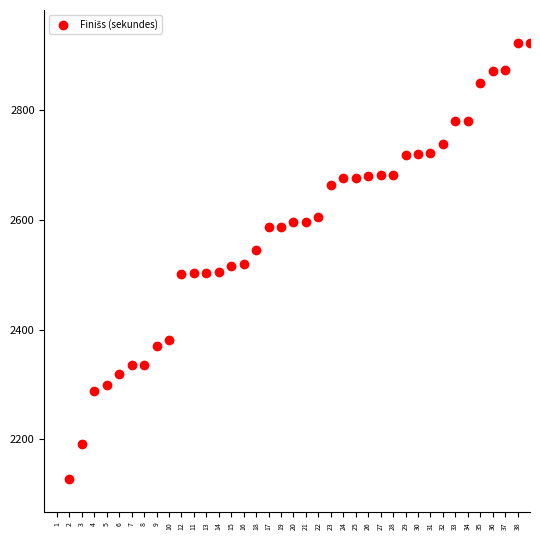

What is the range of Y values (max minus min)?

796